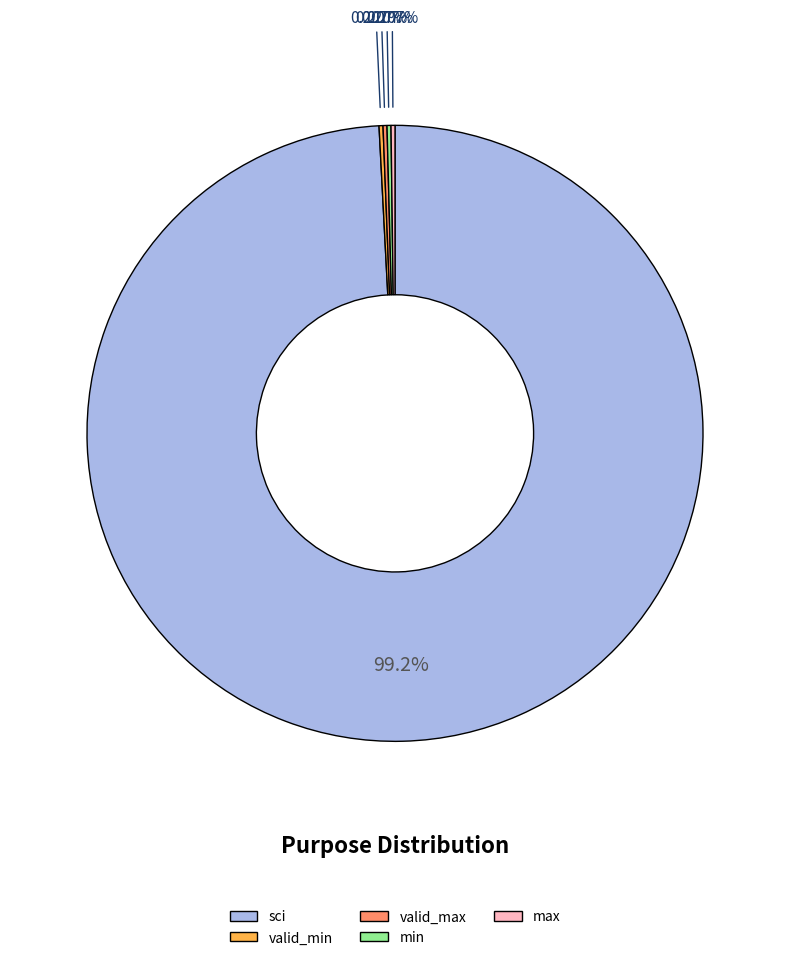

To the nearest percent, what is the average slice percentage?

20%